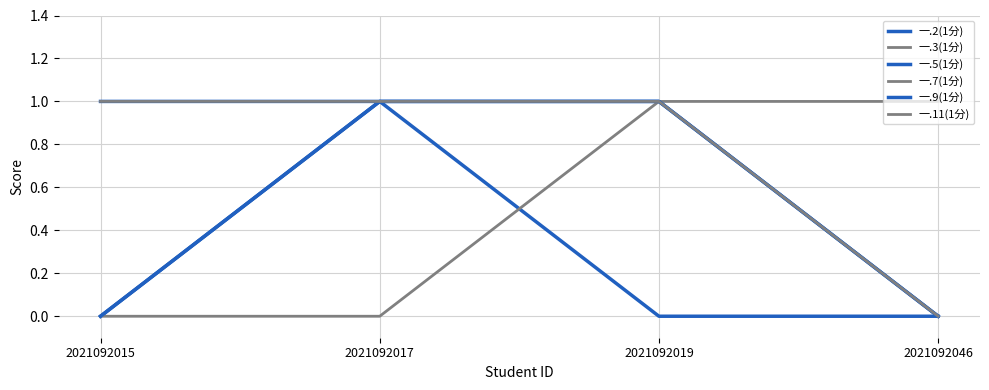

True or false: 一.7(1分) and 一.5(1分) cross at least once.

False